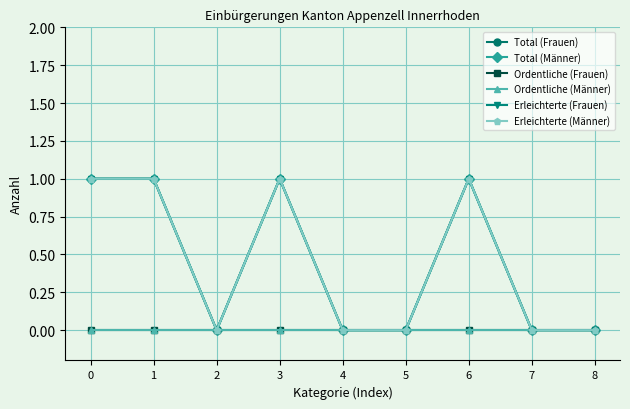

Does the chart have visible grid lines?

Yes